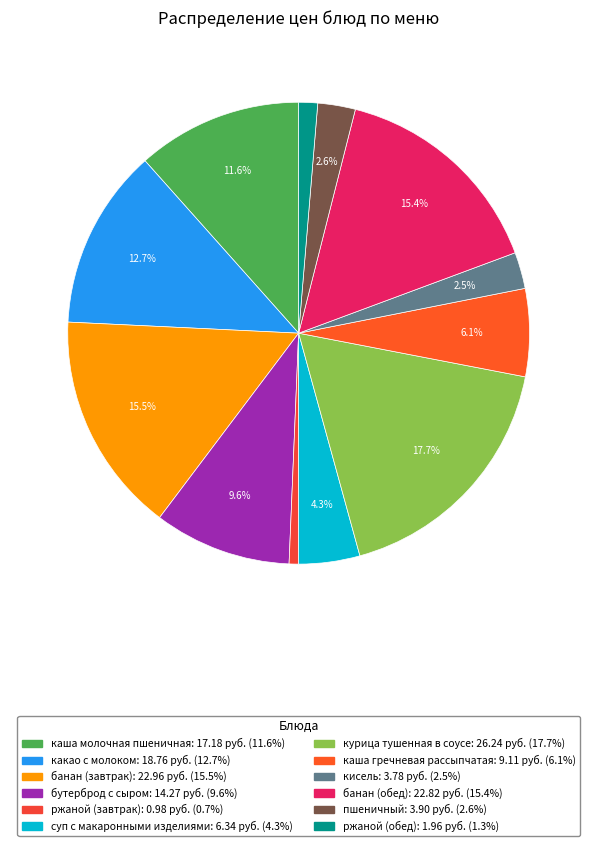

What is the smallest slice in the pie chart?

ржаной (завтрак)